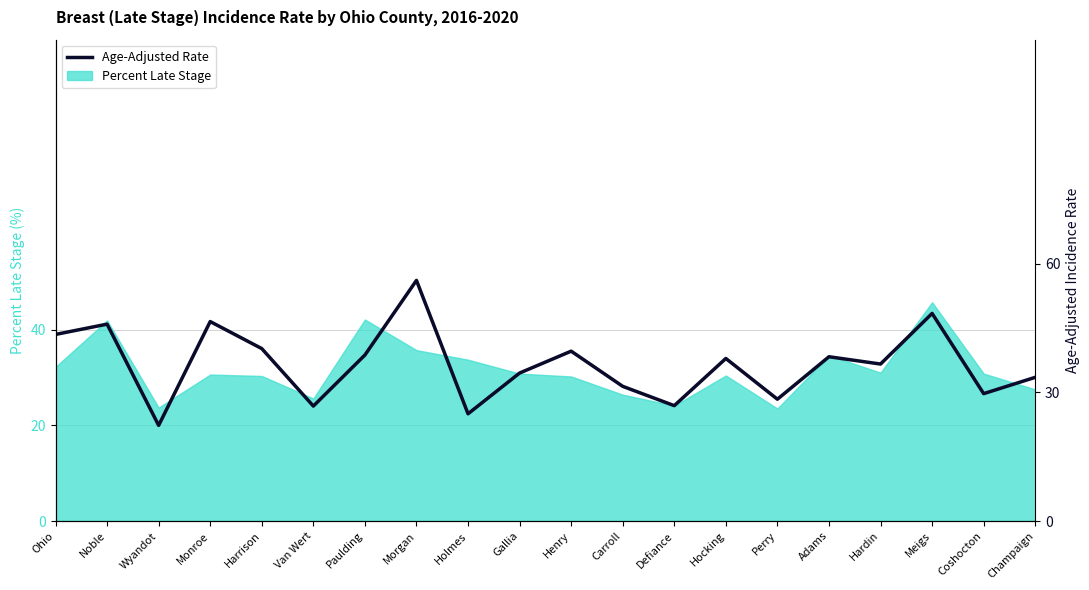

At which category does the data reach its first local valley?

Wyandot